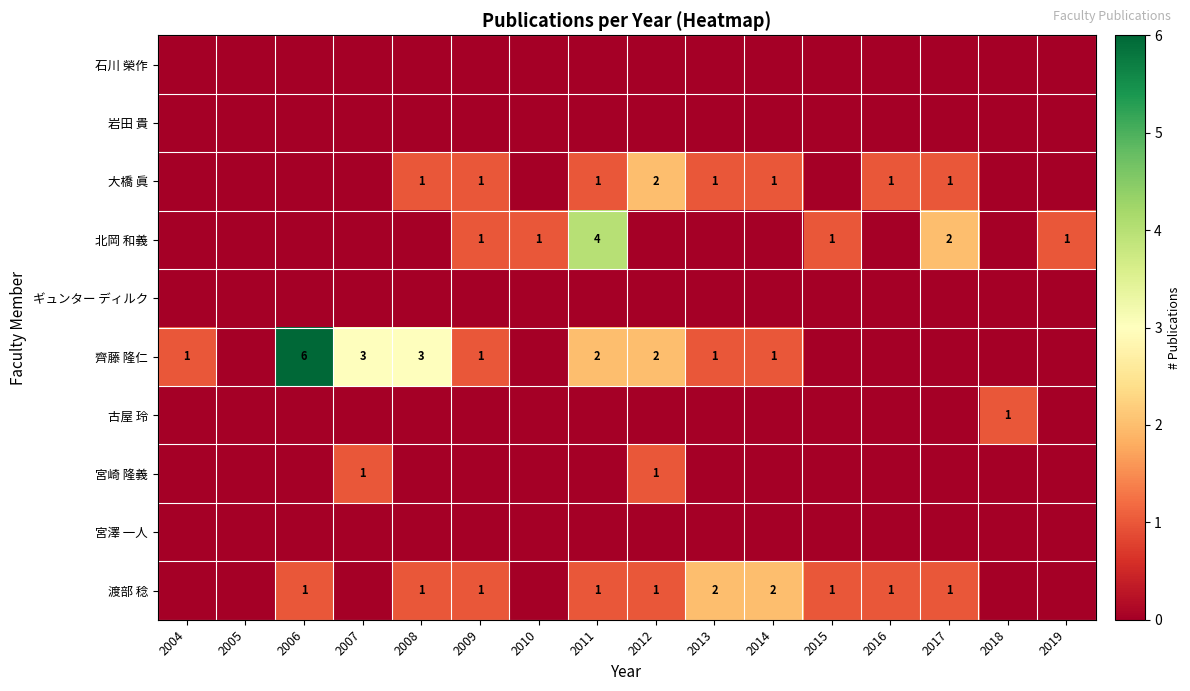

The value of 齊藤 隆仁 at 2004 is 2. True or false?

False